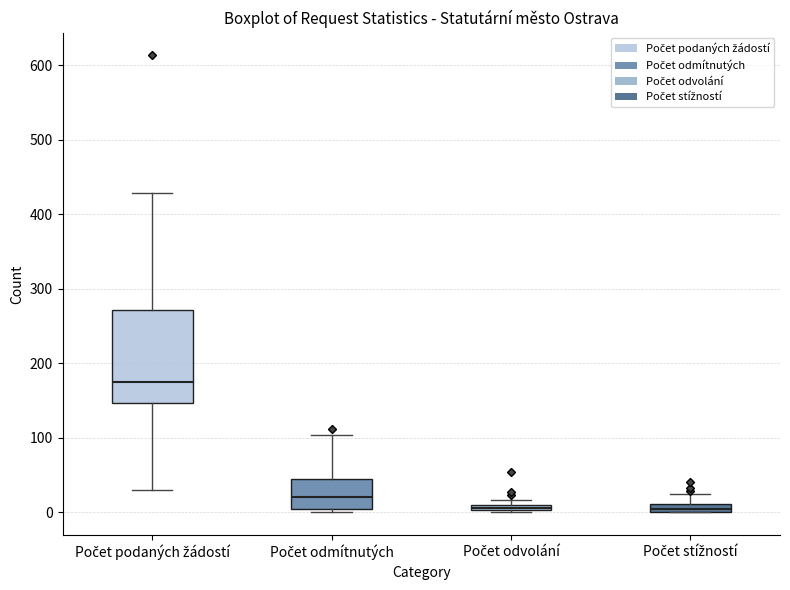

Comparing the boxes themselves (not the whiskers), which one is the tallest?

Počet podaných žádostí